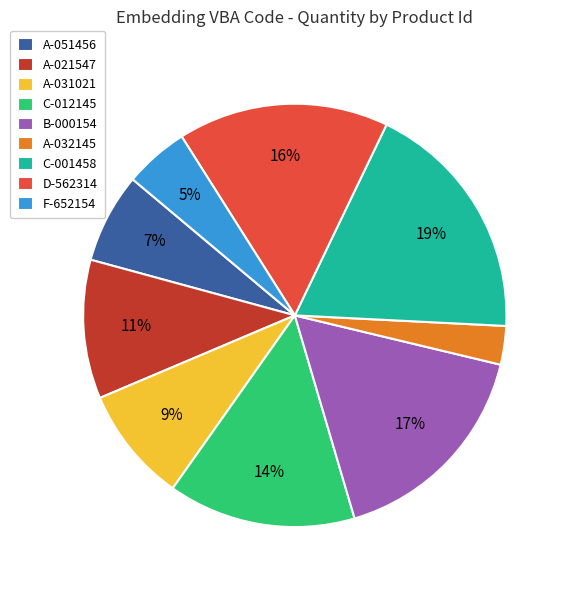

Approximately how many times larger is the value at A-031021 compared to C-012145?

0.6